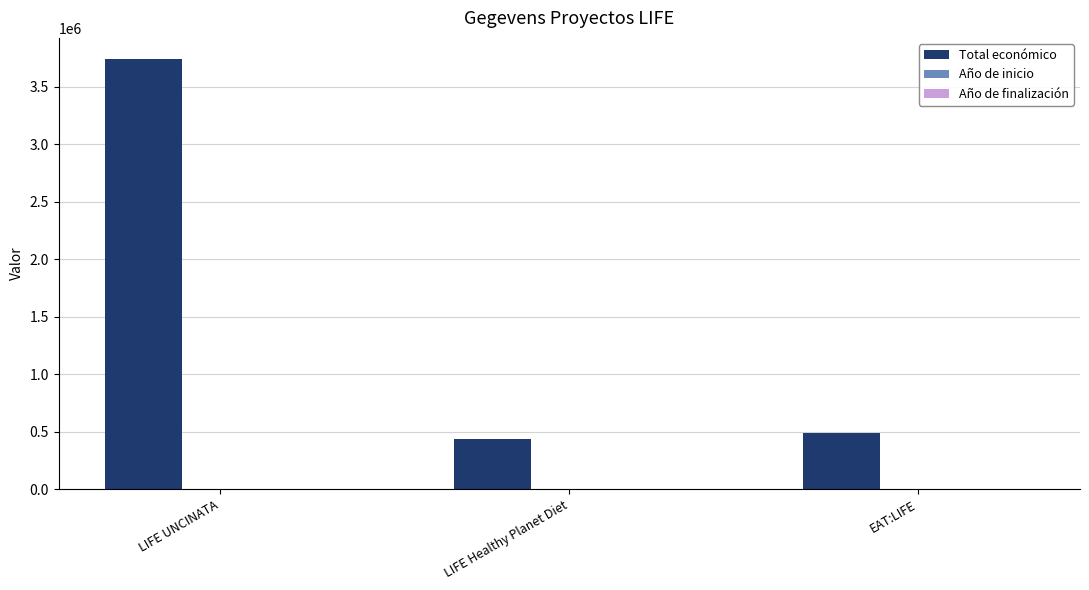

At which category does the chart reach its peak across all series?

LIFE UNCINATA